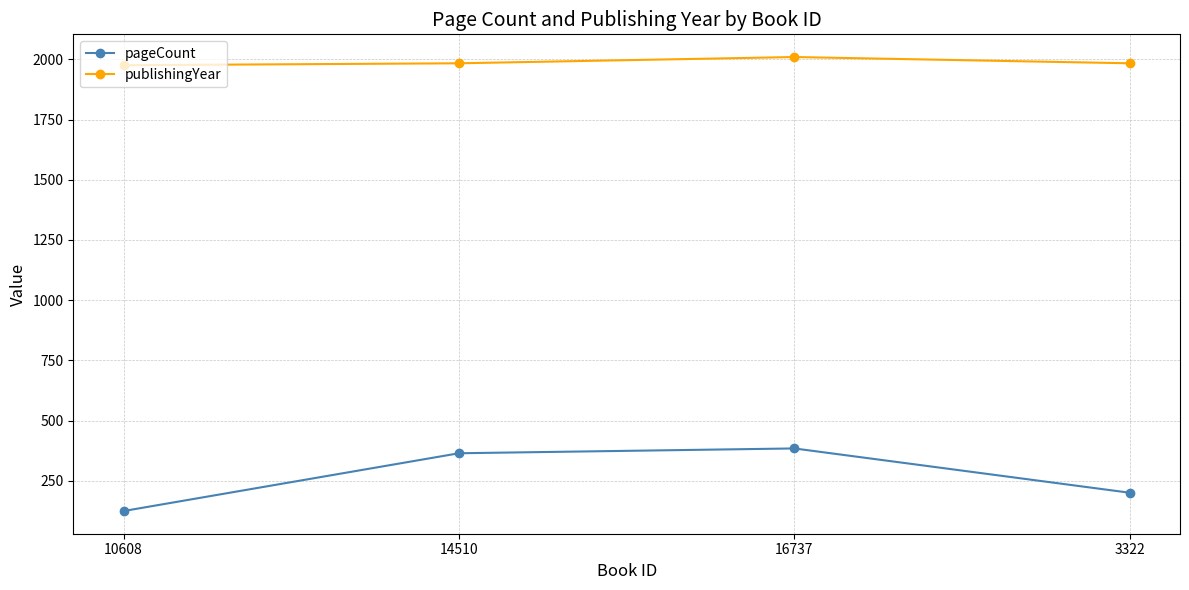

Is it true that publishingYear equals 2908 at 16737?

False